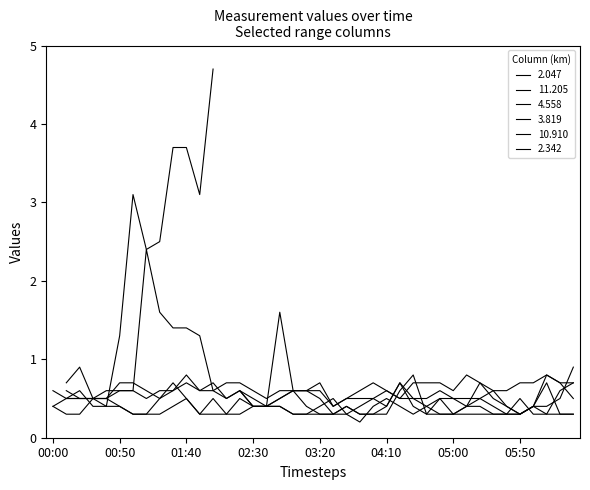

What is the value of the 10.910 point at the 3rd from the left?

0.5